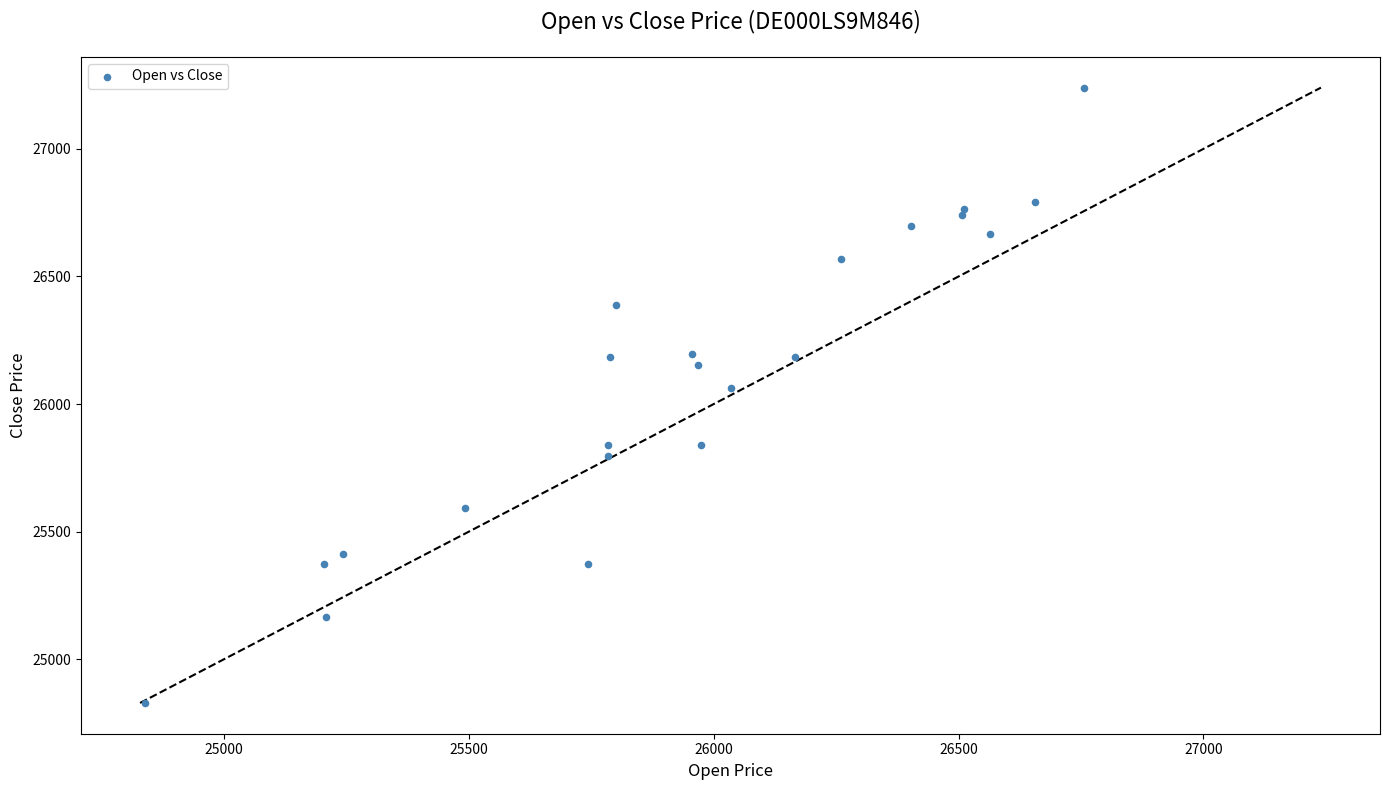

What Y value in the scatter plot is closest to 26034?

26065